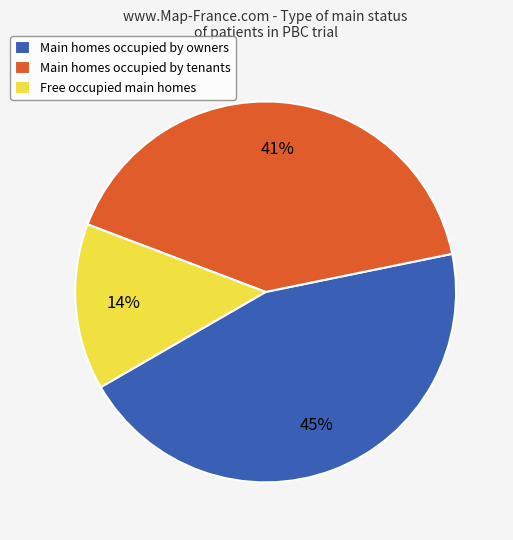

What is the largest slice in the pie chart?

Main homes occupied by owners